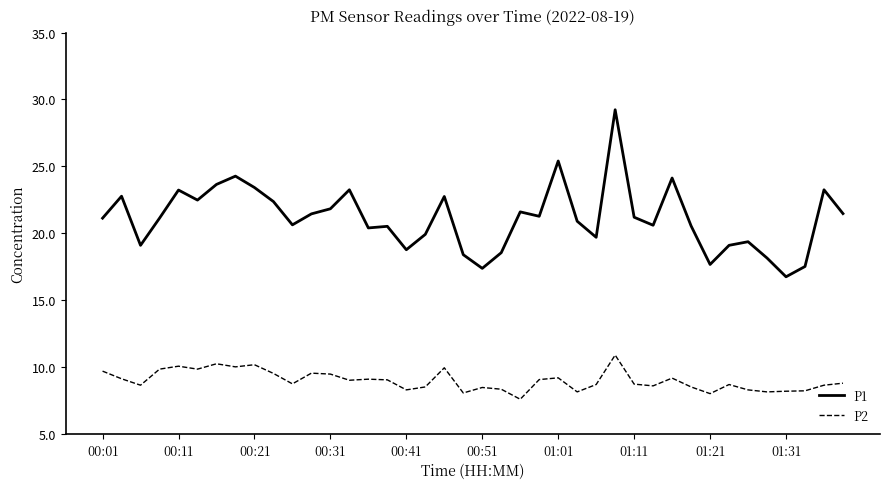

Which series has the widest spread of values?

P1